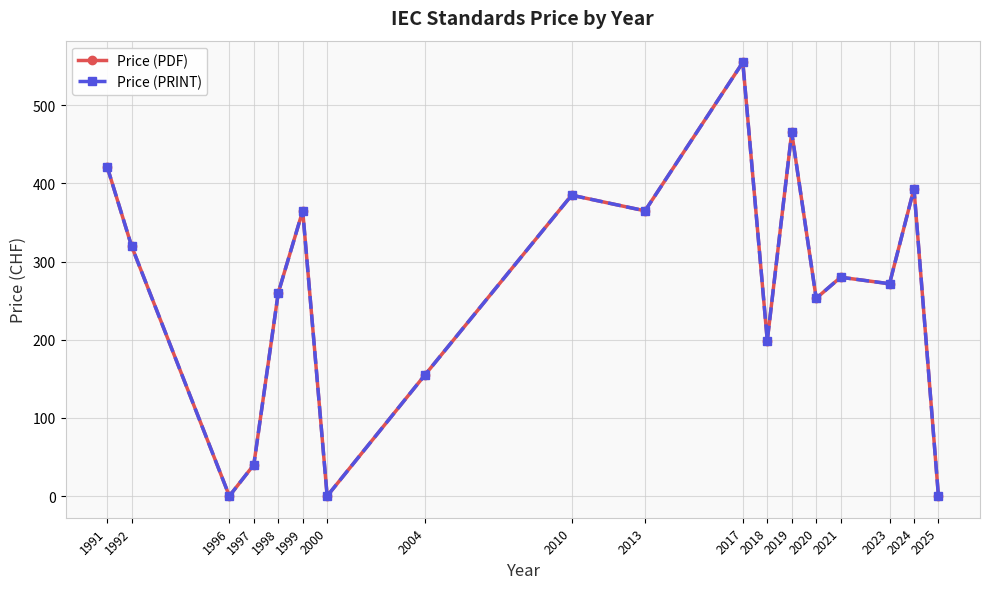

What are all the series names shown in the legend?

Price (PDF), Price (PRINT)